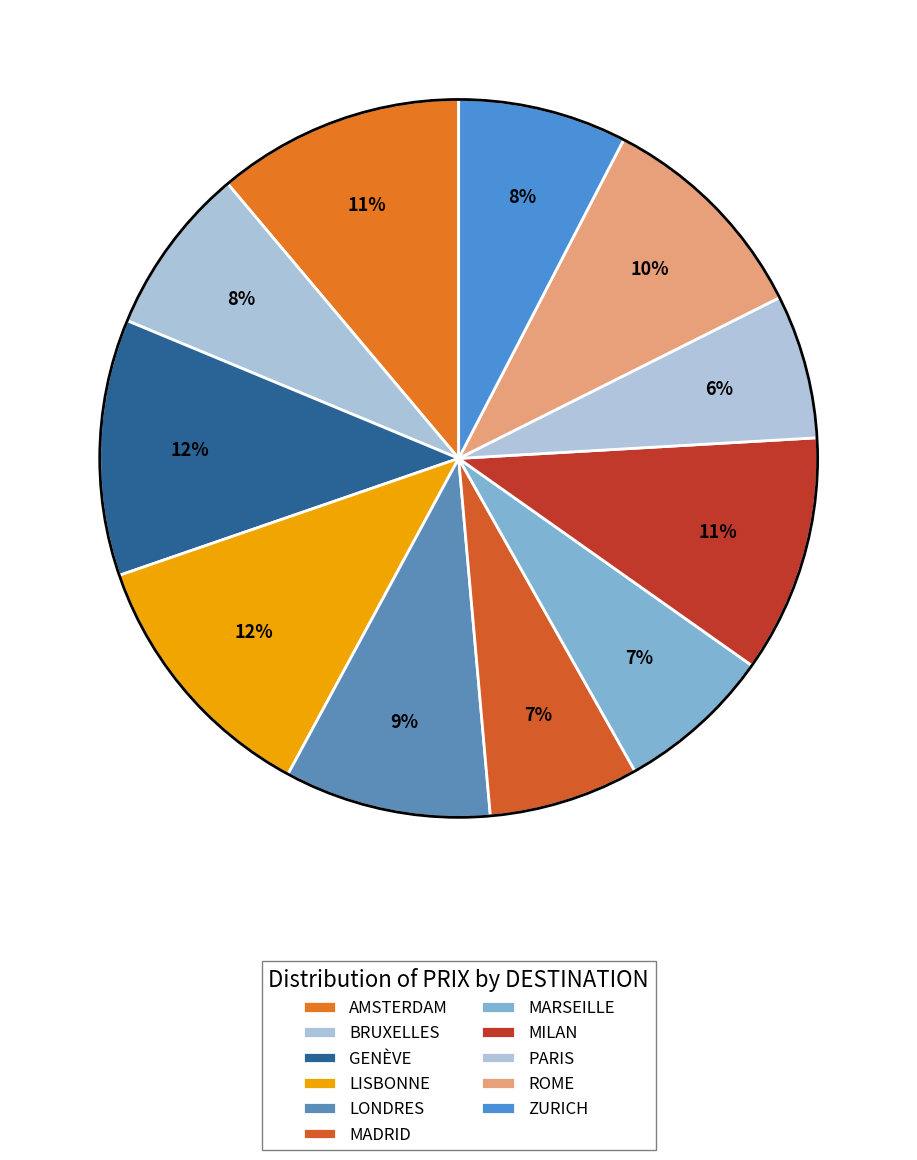

What is the ratio of the value at BRUXELLES to the value at PARIS?

1.2